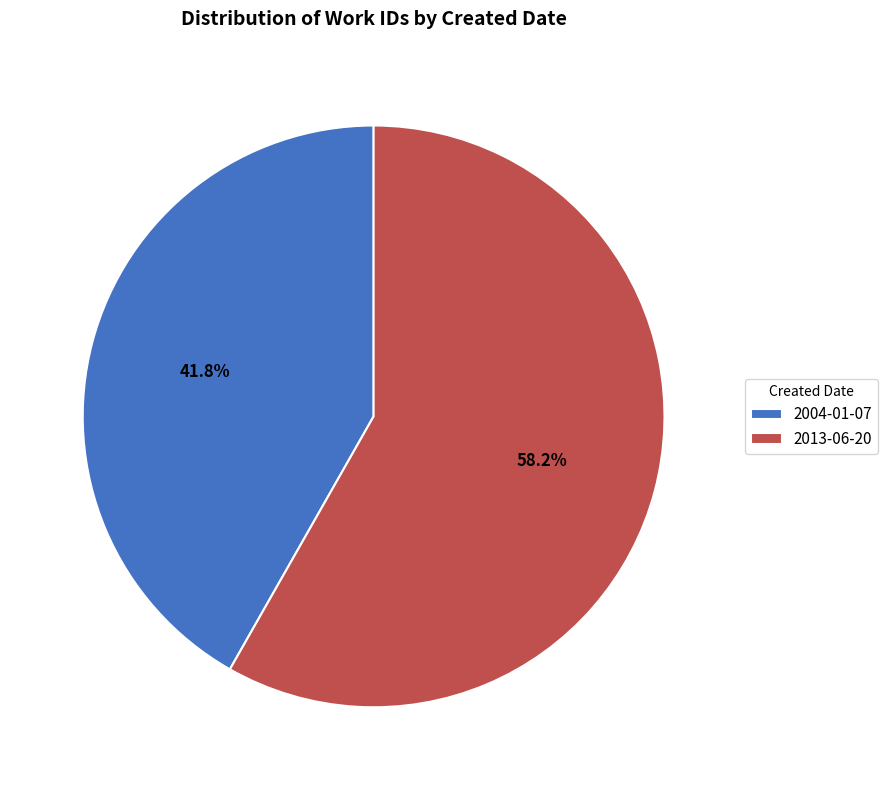

Which slice is the largest?

2013-06-20